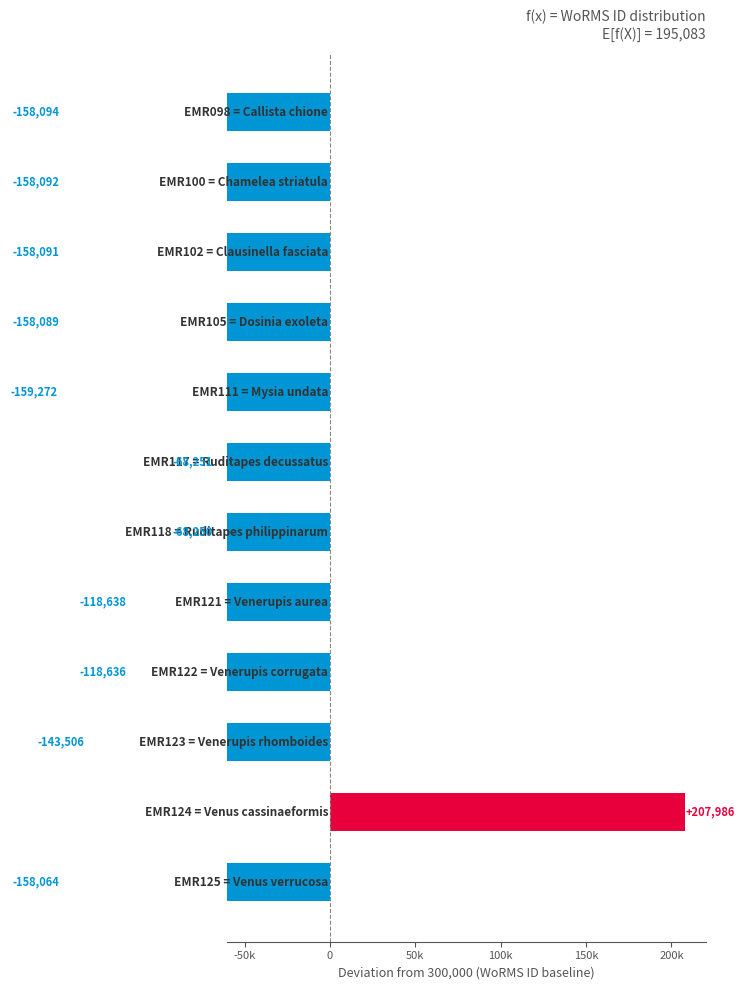

What position from the left is 10?

11